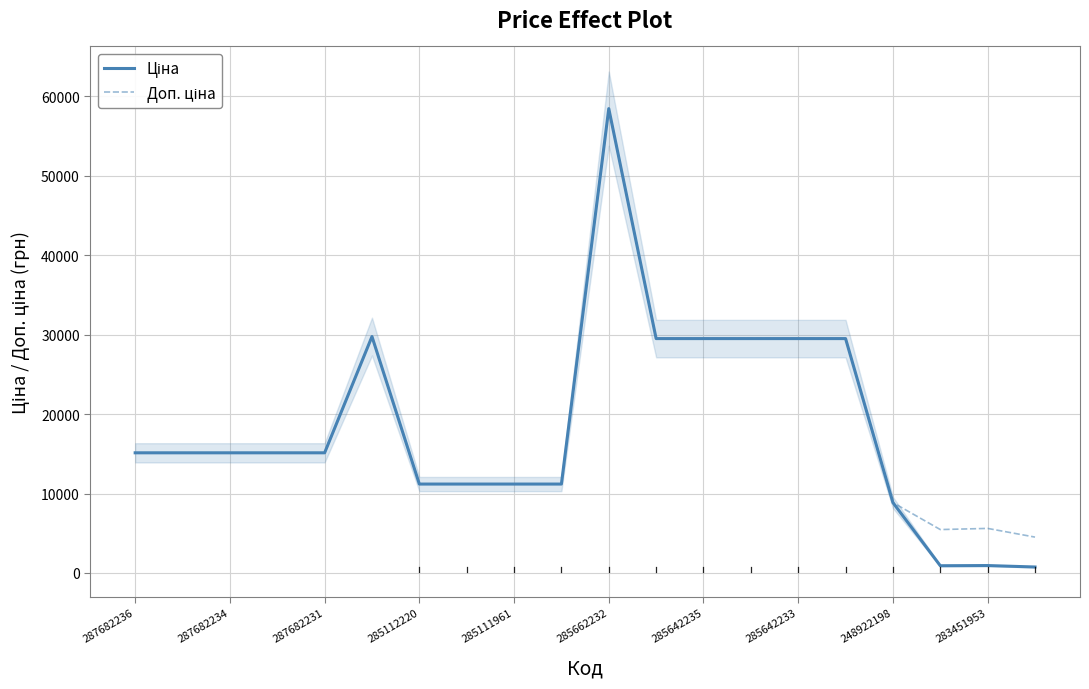

What is the difference between the second highest and minimum values in the Доп. ціна series?

25233.9